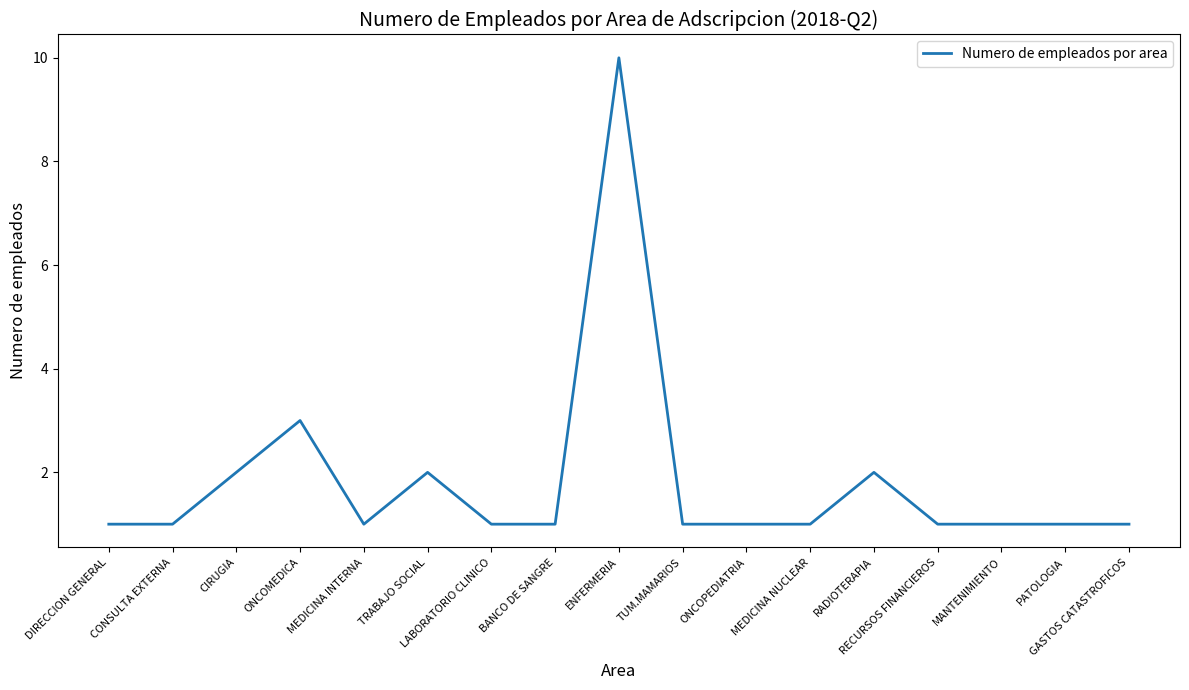

Is this an area chart (filled region under the line)?

No